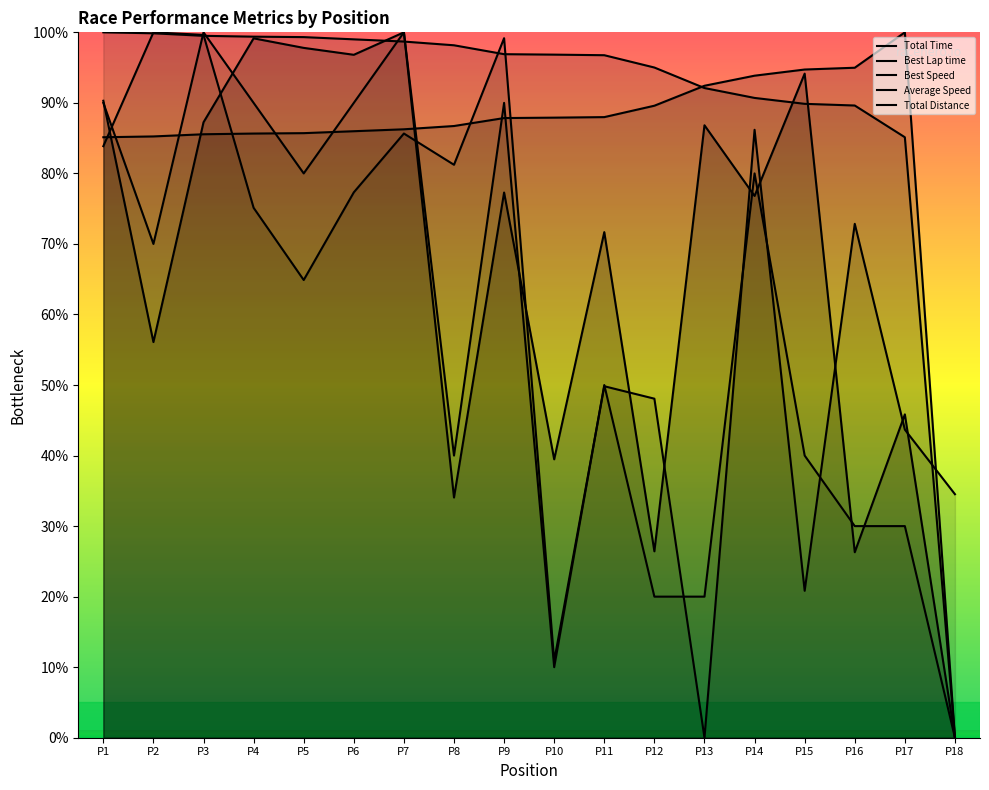

Between P10 and P3, which is larger?

P3